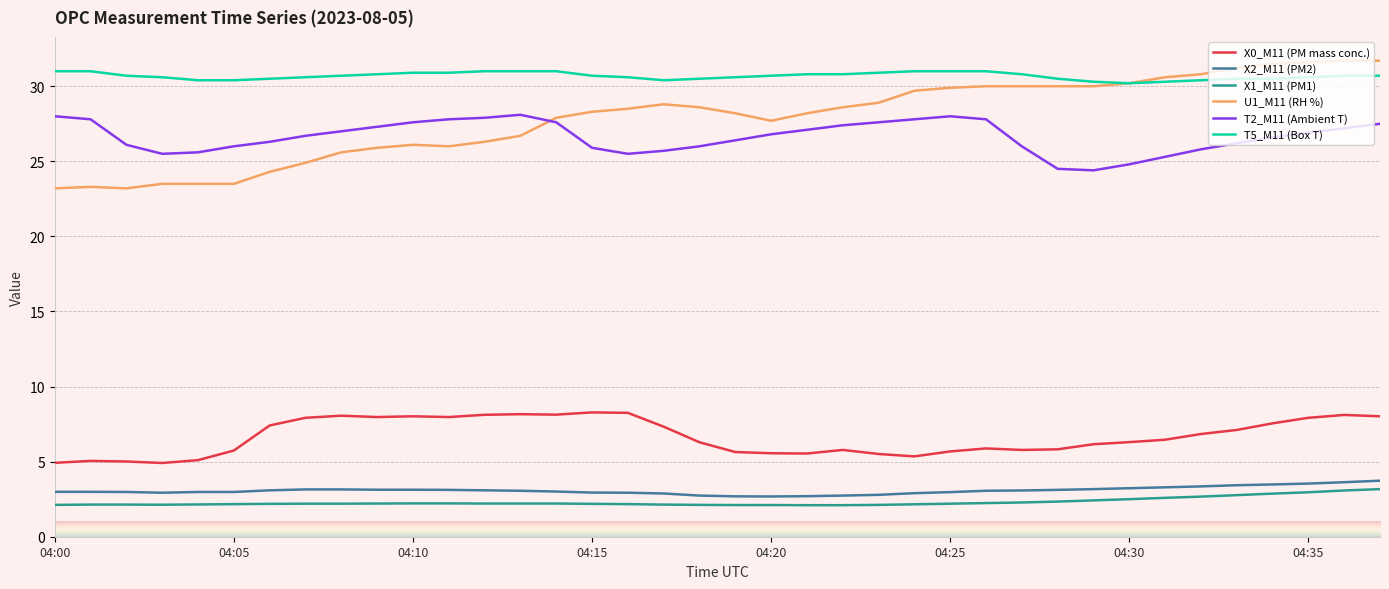

What is the minimum value shown in the chart?

2.1